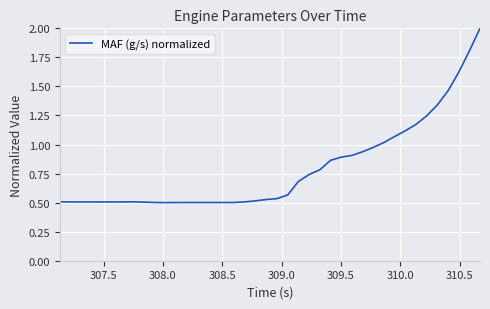

What is the maximum value shown in the chart?

2.0